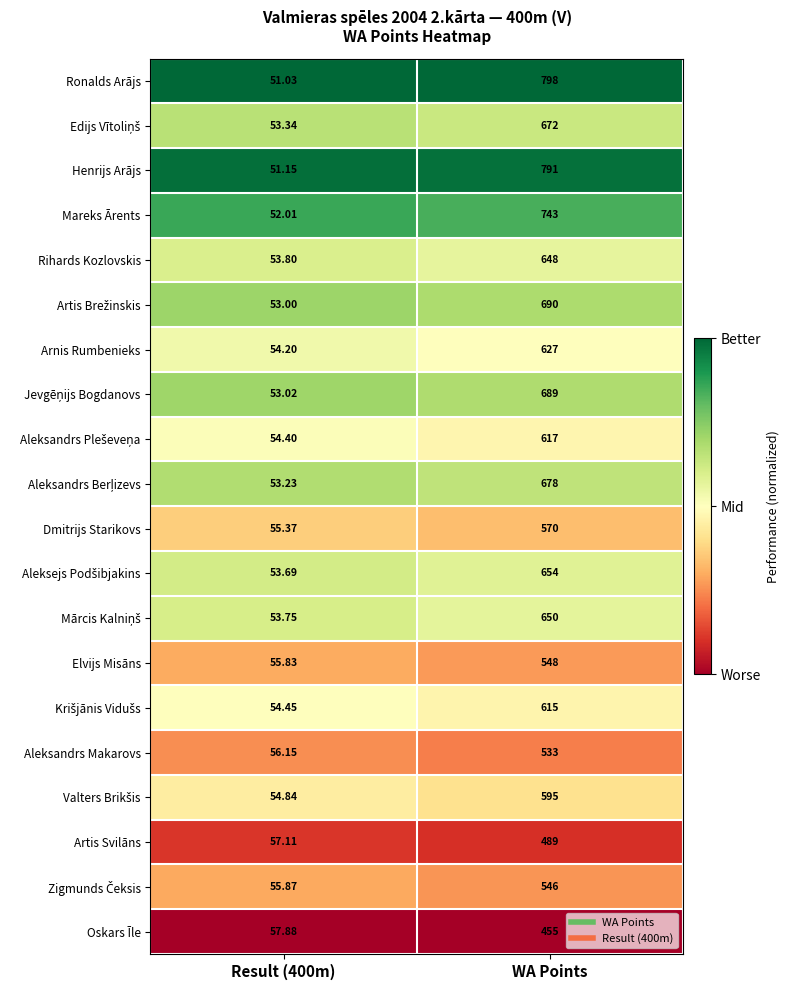

Which series has the largest total across all categories?

Ronalds Arājs